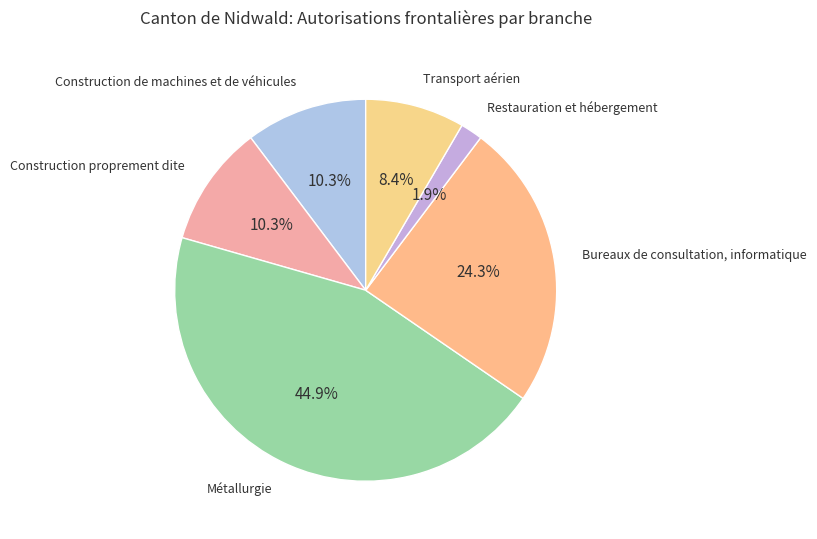

To the nearest percent, what percentage of the pie is Construction de machines et de véhicules?

10%